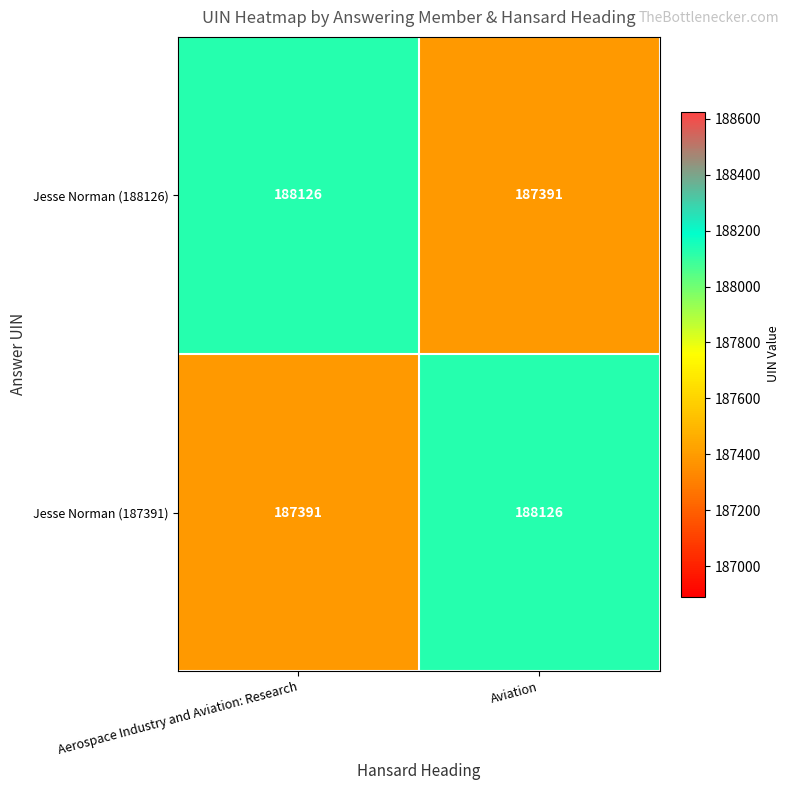

What is the smallest value displayed?

187391